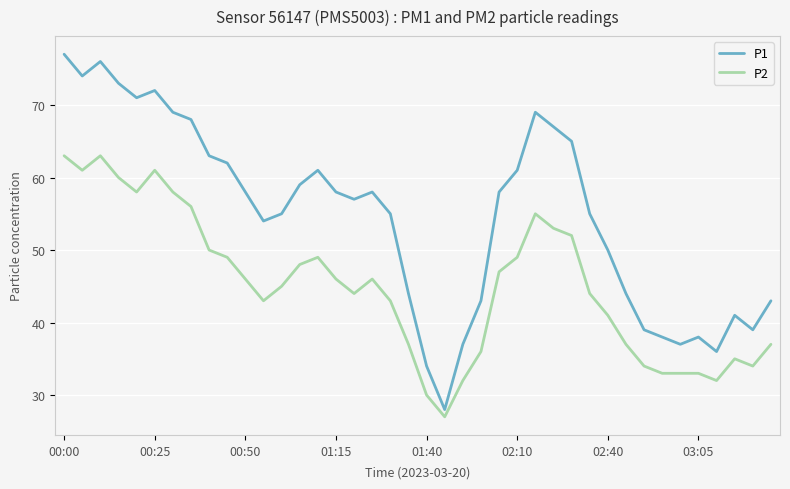

What is the difference between the maximum and minimum values in the P1 series?

49